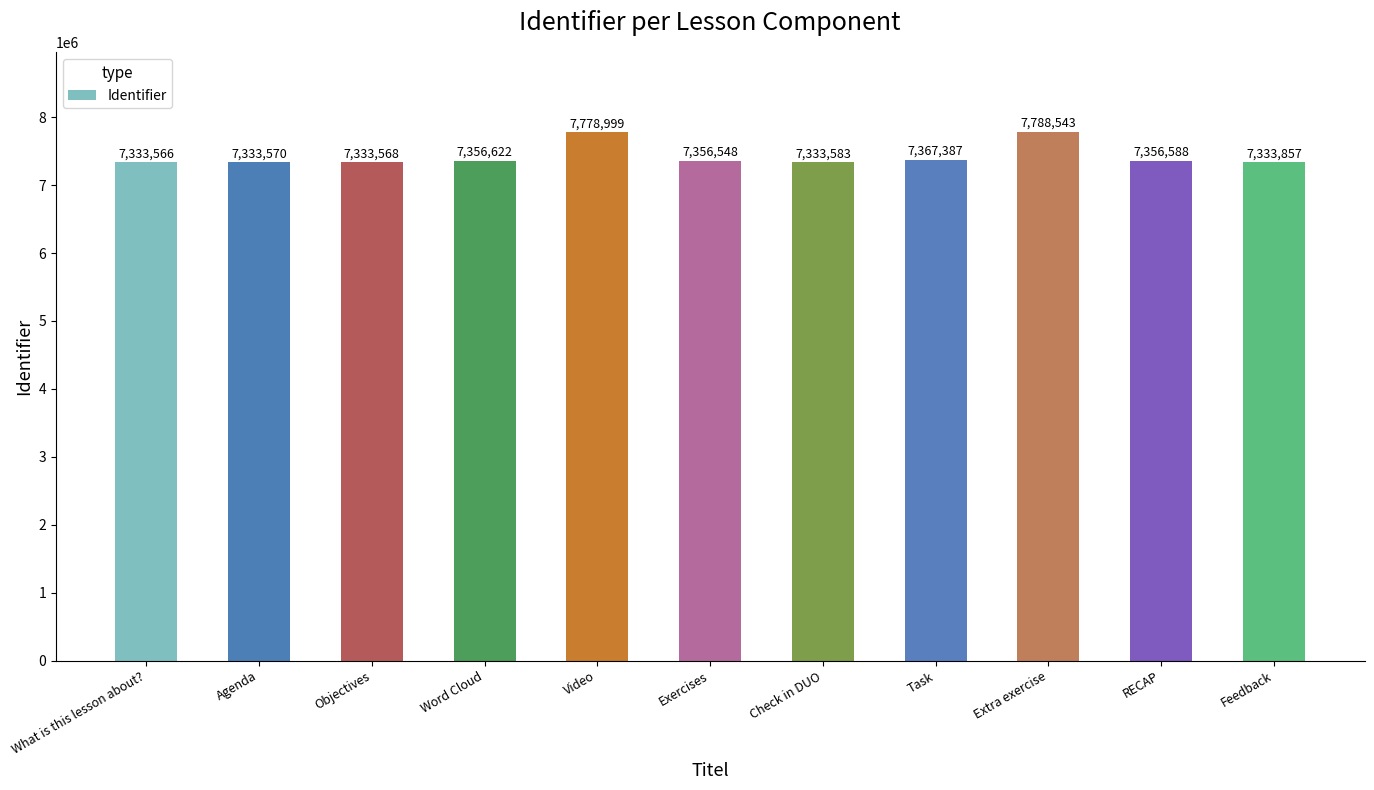

The value at Extra exercise is 7788543. True or false?

True